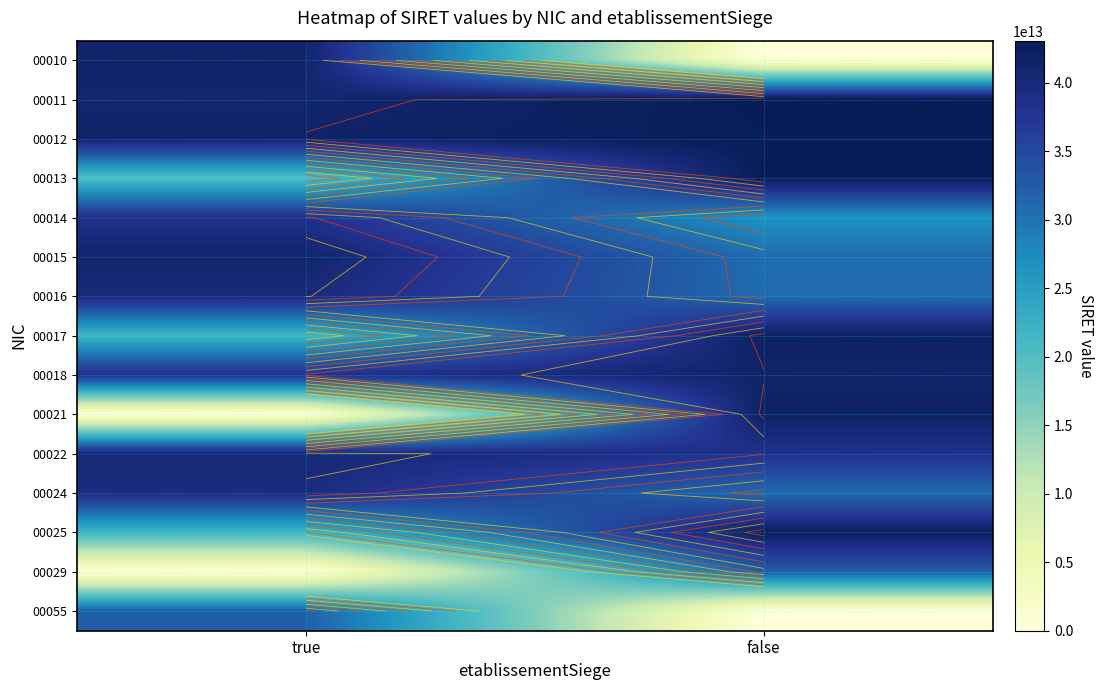

What is the greatest value displayed?

43059817700011